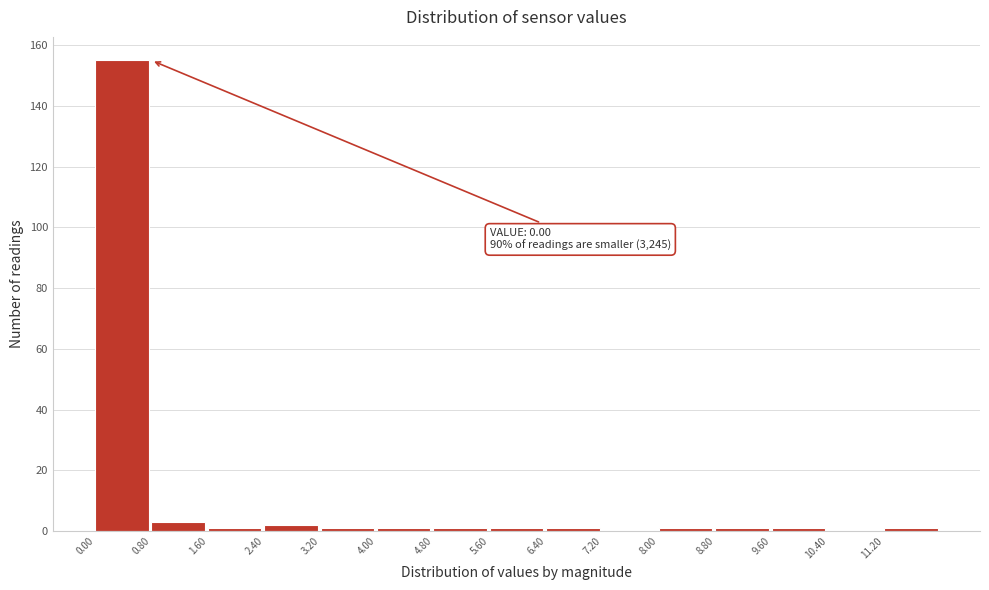

Which range on the x-axis has the tallest bar?

0.0 to 0.8